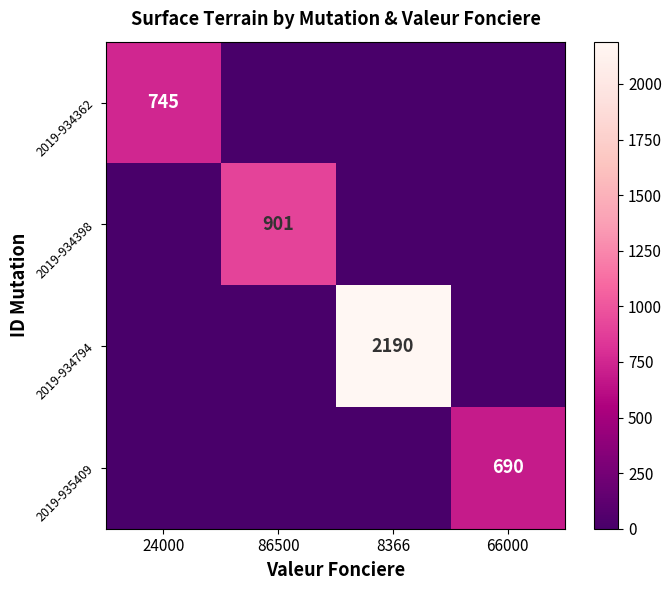

At which category is the sum across all series the highest?

8366